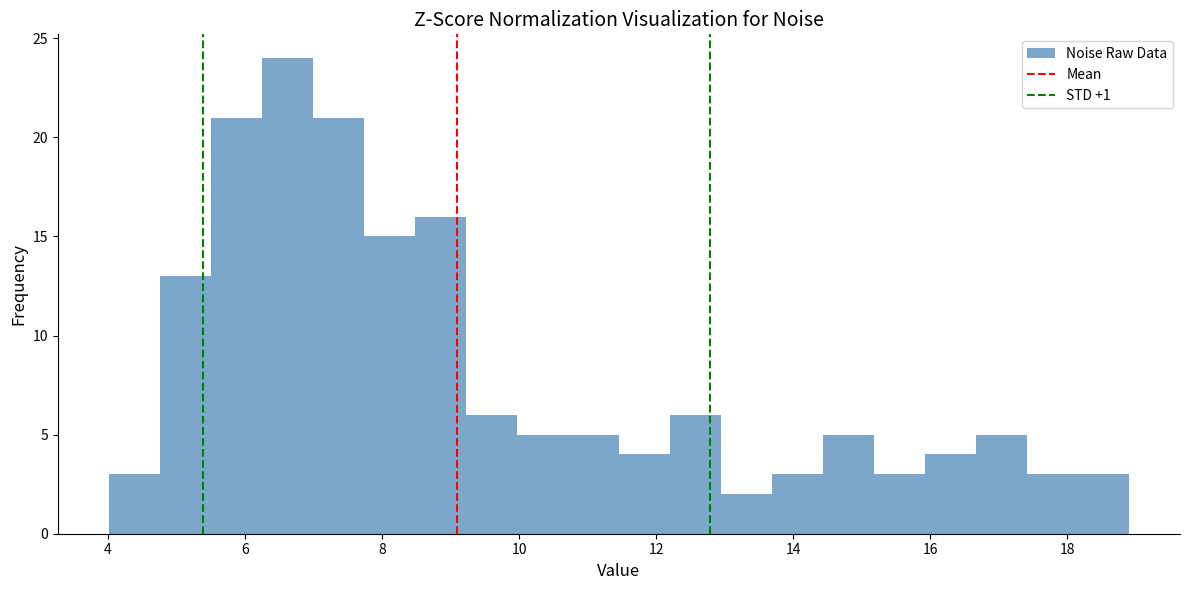

Read against the x-axis, roughly where is the centre of the tallest bar?

6.6